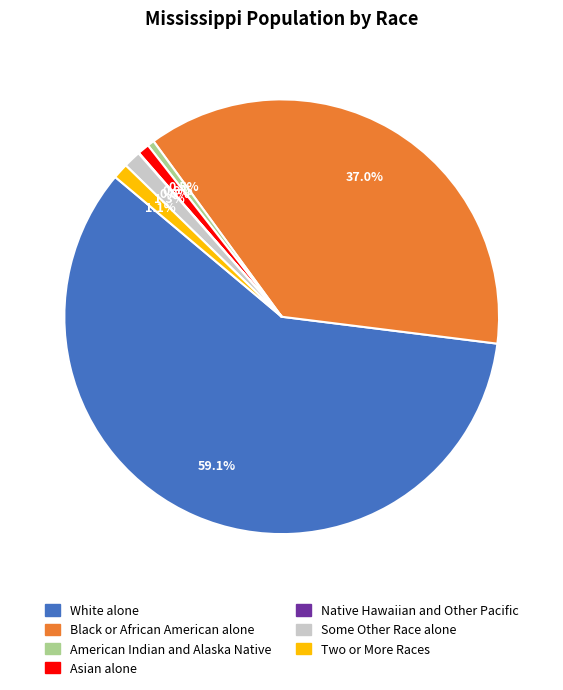

Which slice is the largest?

White alone